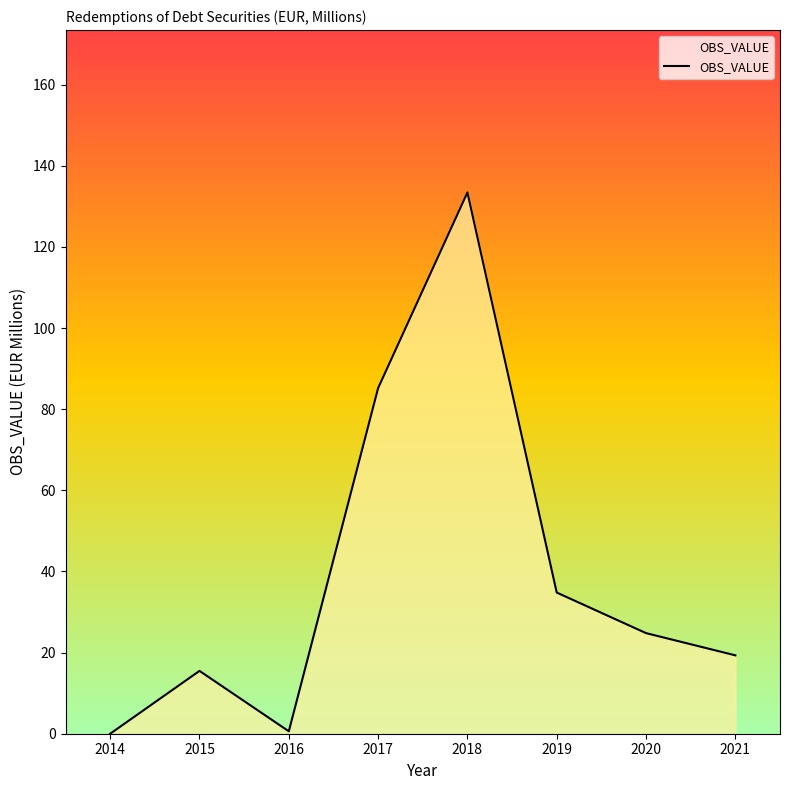

Where is the first local maximum?

2015